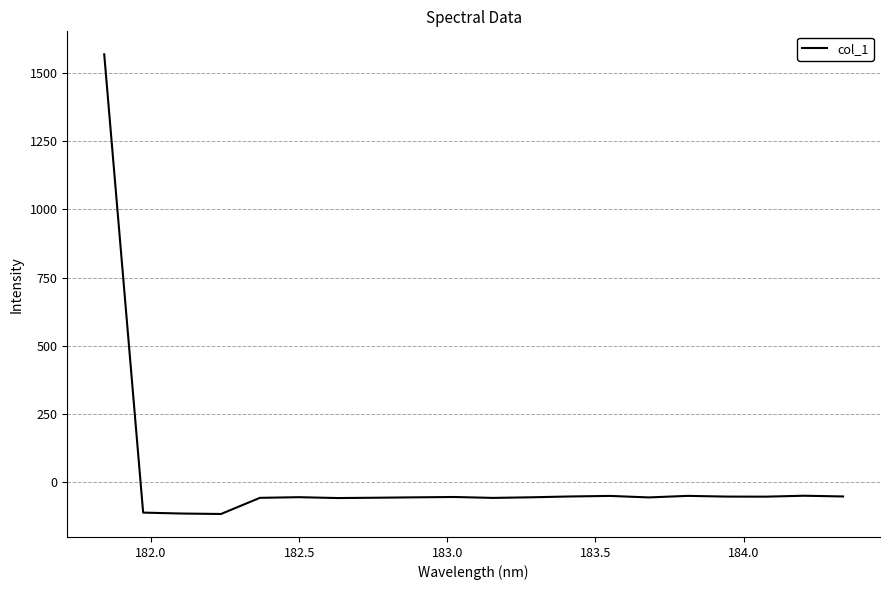

What is the smallest value displayed?

-116.2